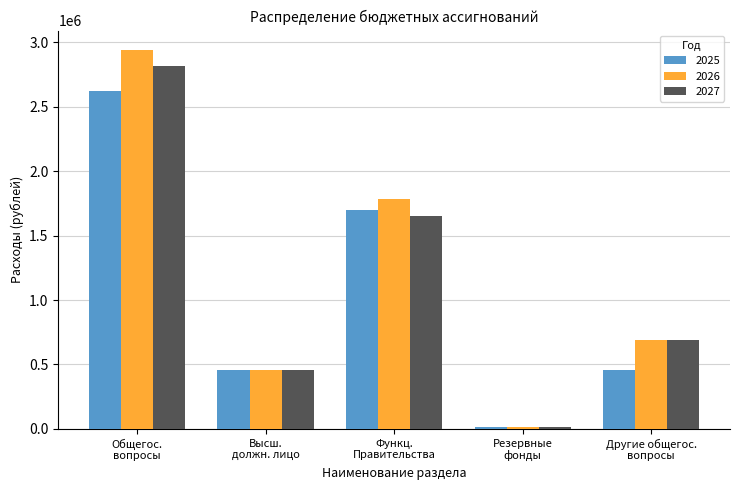

At which label does 2025 reach its peak?

Общегос.
вопросы